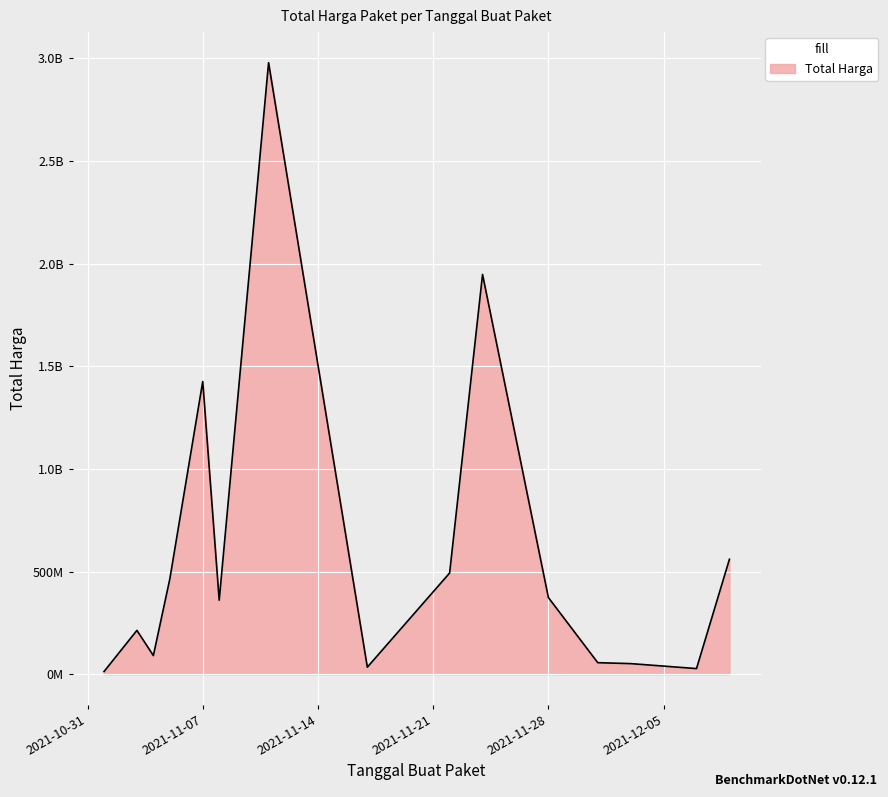

Does the chart display data point markers on the line(s)?

No